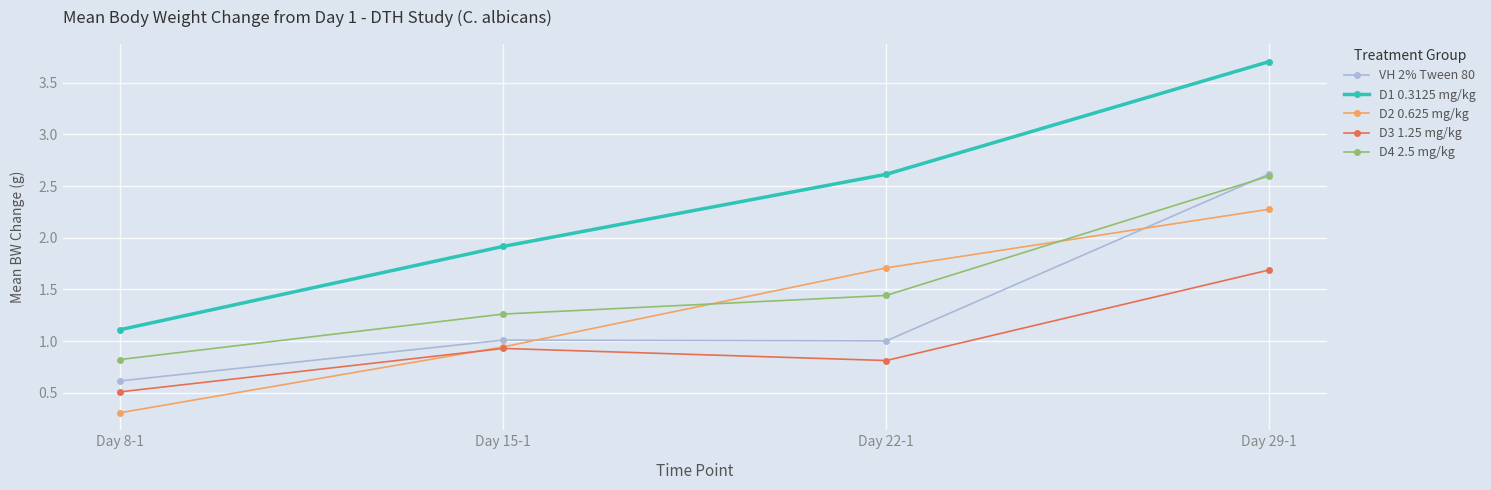

The D1 0.3125 mg/kg series shows 0.6 at Day 15-1. True or false?

False